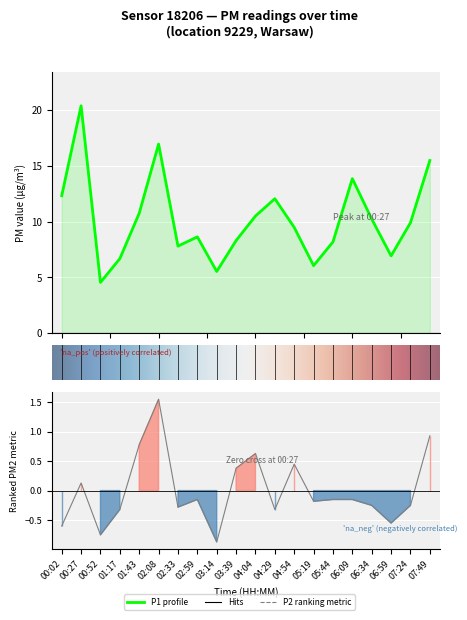

Which has a higher value, 04:54 or 01:43?

01:43